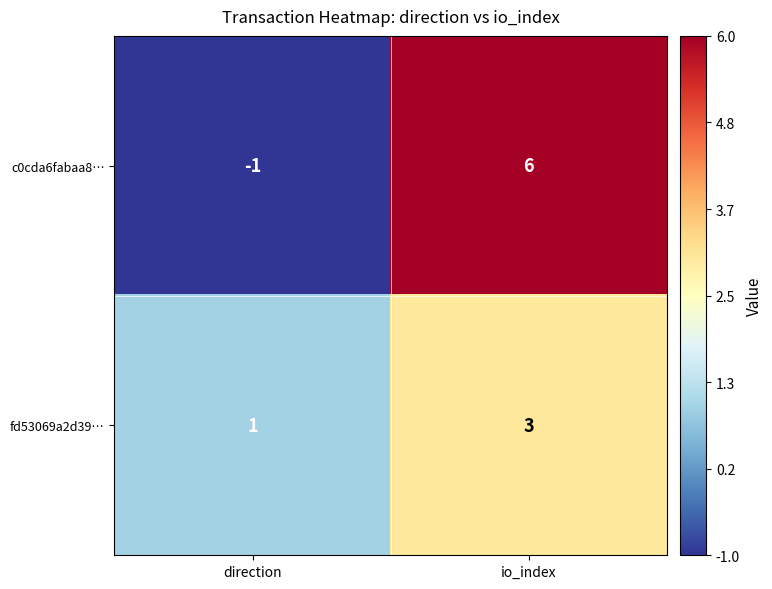

What is the sum of all fd53069a2d39… values?

4